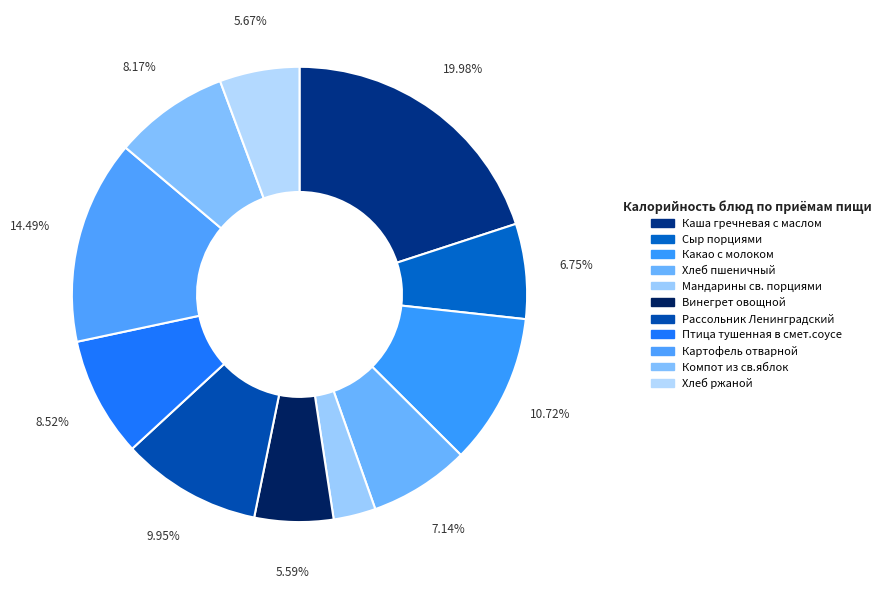

How much of the chart is everything except Птица тушенная в смет.соусе?

91.5%